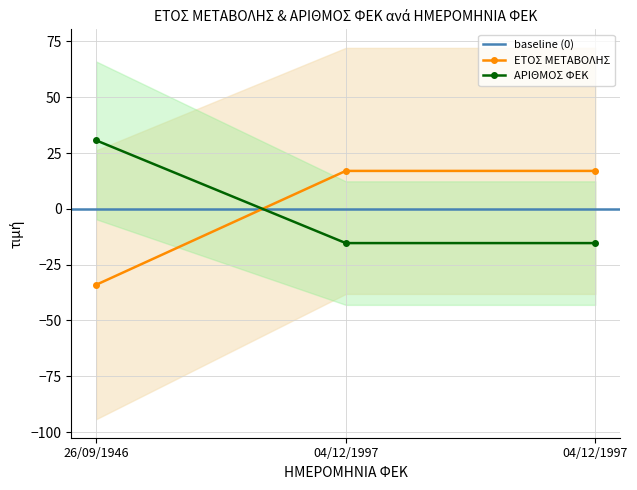

Which category has the highest value in the ΑΡΙΘΜΟΣ ΦΕΚ series?

26/09/1946